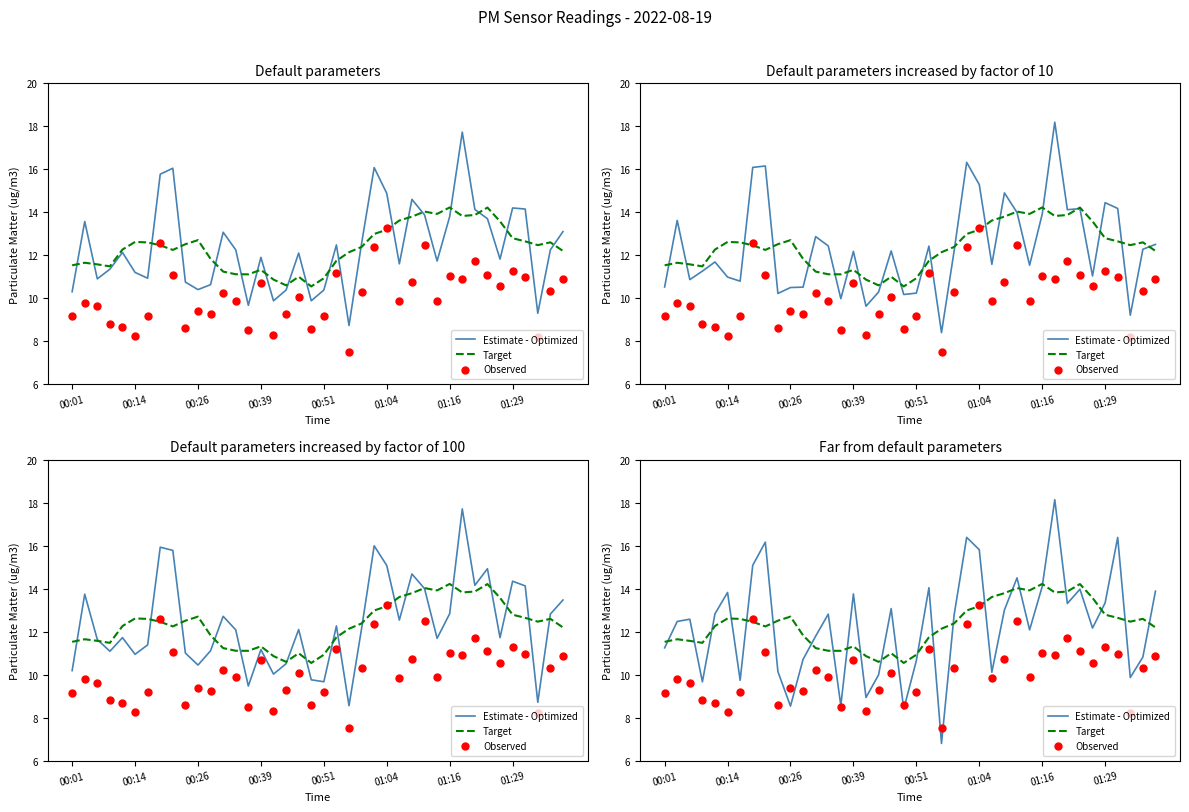

Which series reaches the minimum Y coordinate?

Estimate - Optimized